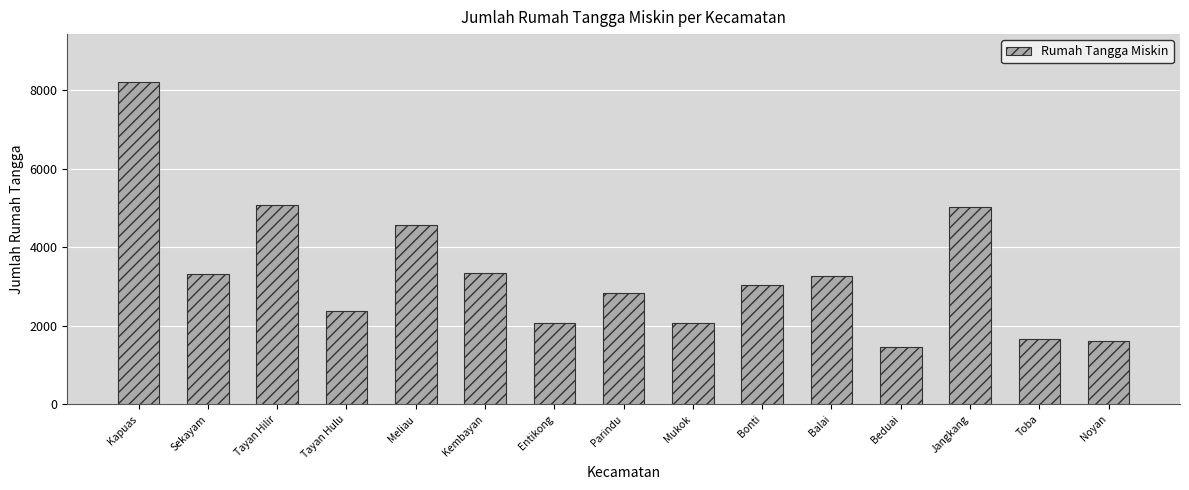

Read the value at Noyan.

1624